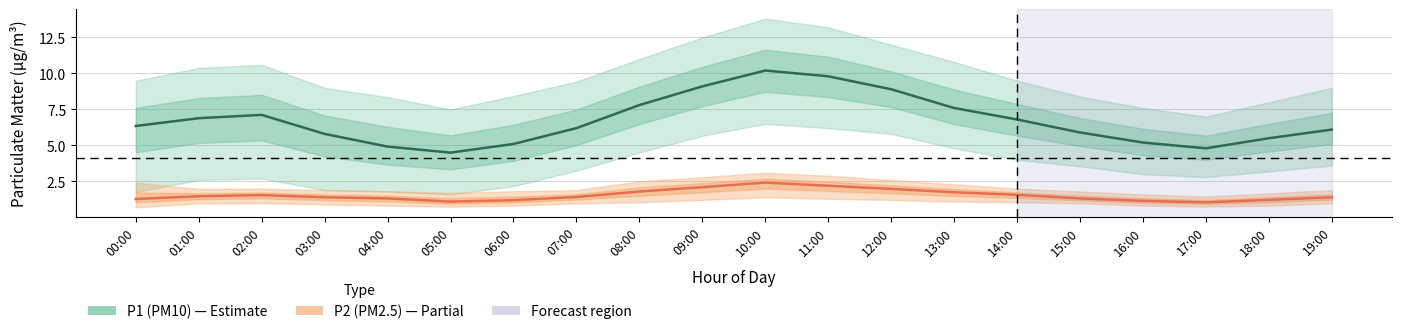

At how many categories does at least one series exceed 6?

12